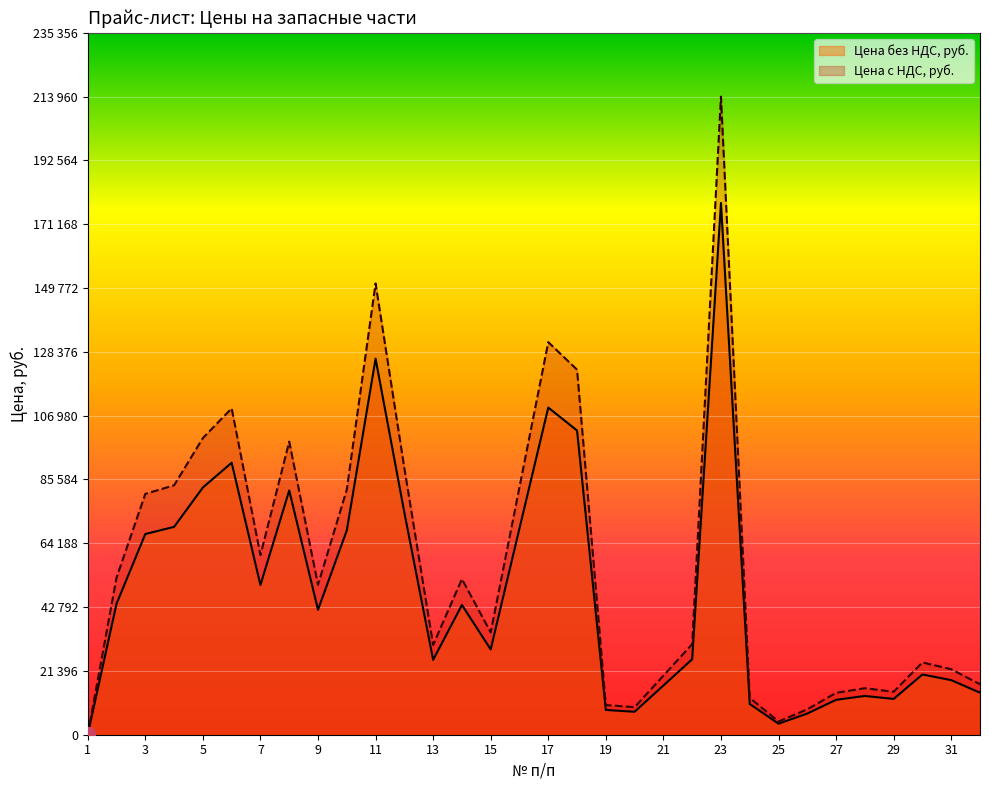

True or false: Цена с НДС, руб. has more than 1 interior local peaks.

True